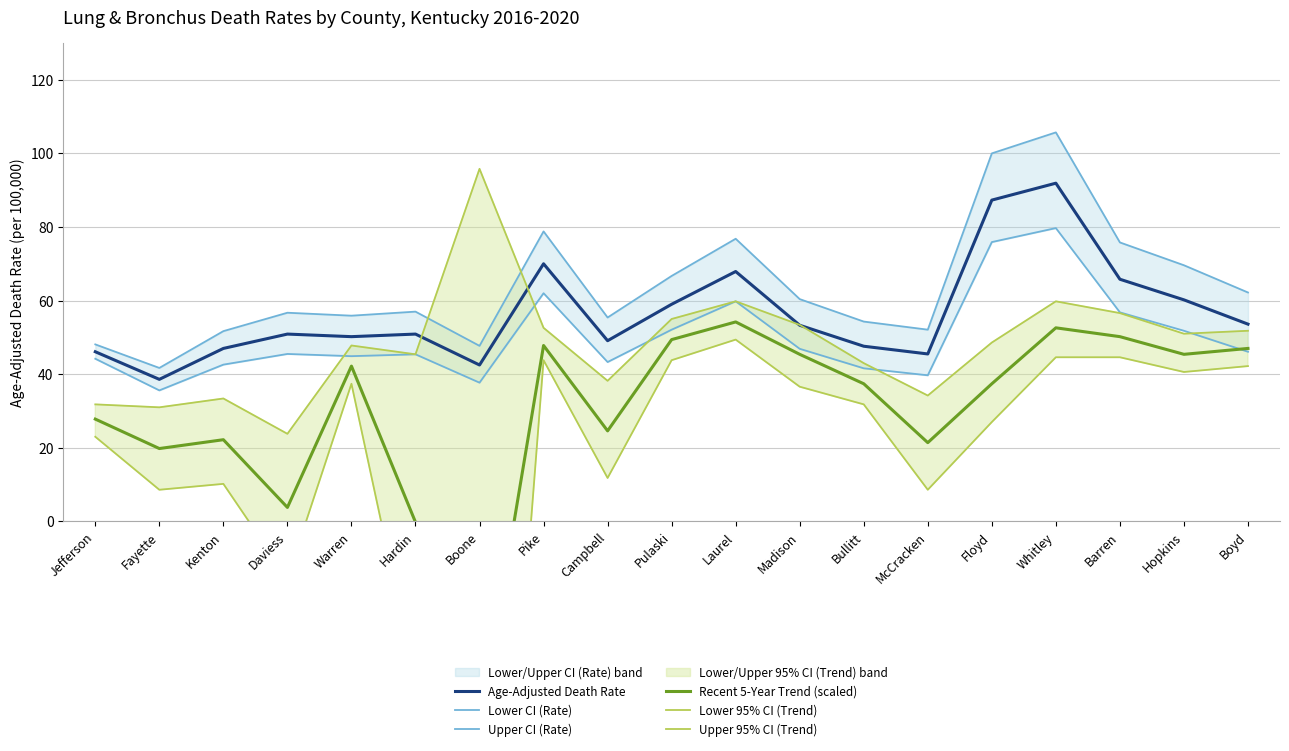

List the series in order of their peak value, highest first.

Upper CI (Rate), Upper 95% CI (Trend), Age-Adjusted Death Rate, Lower CI (Rate), Recent 5-Year Trend (scaled), Lower 95% CI (Trend)